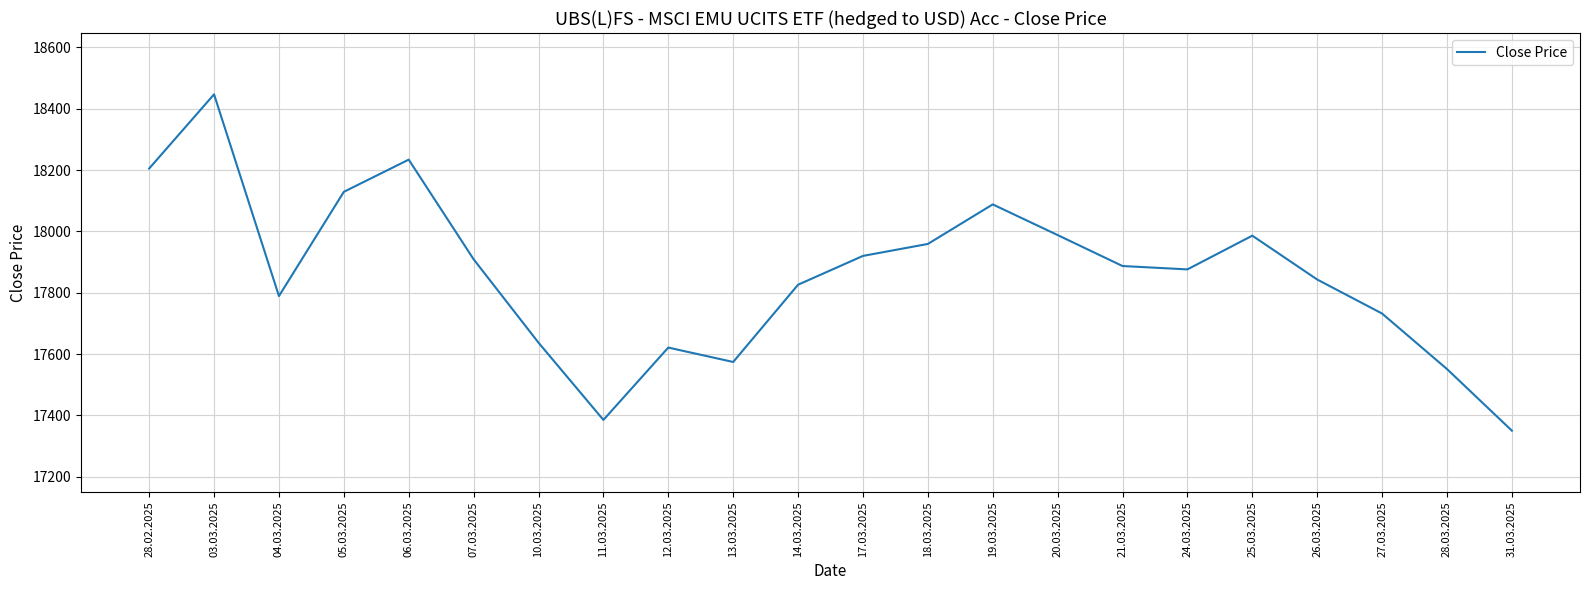

The chart shows a value of 17350 at 31.03.2025. True or false?

True